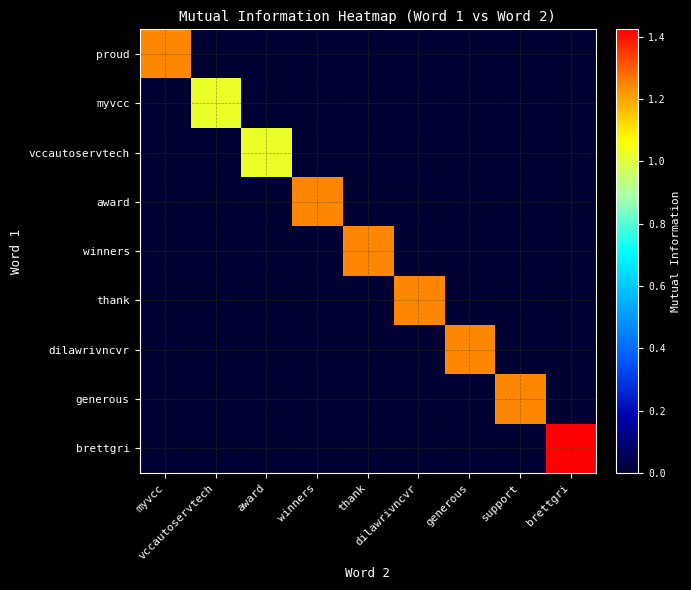

Which series has the largest range (max minus min)?

brettgri